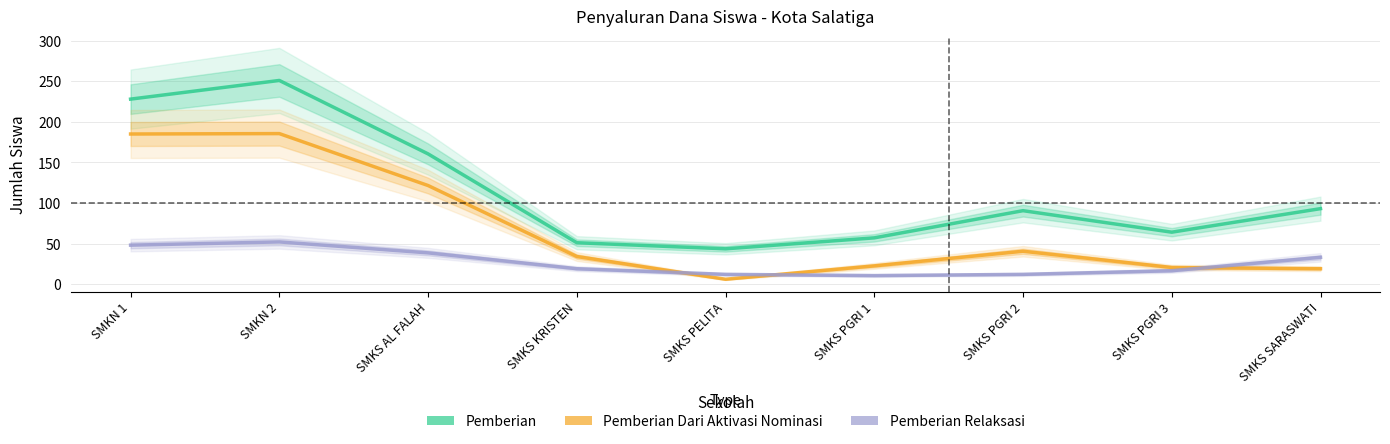

Which series has the widest spread of values?

Pemberian